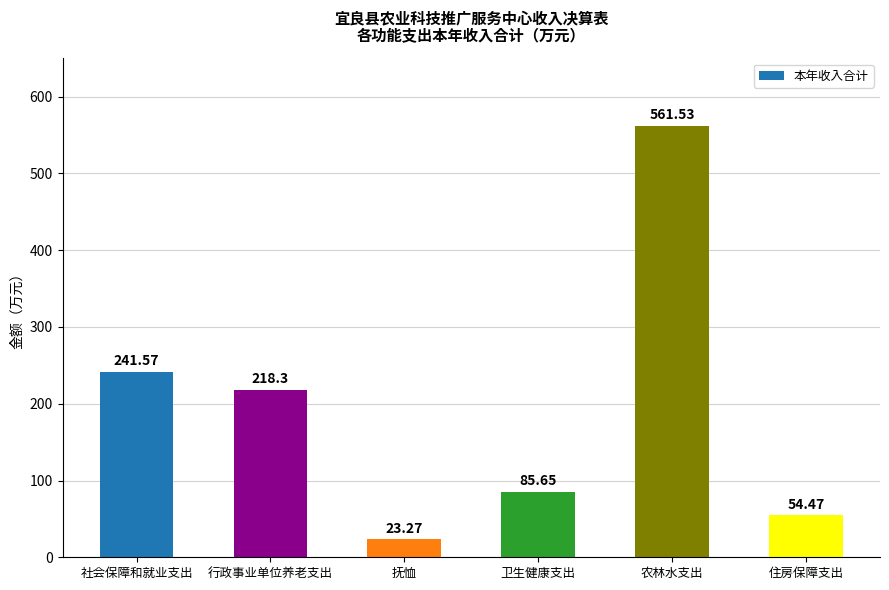

What is the label of the 2nd bar from the left?

行政事业单位养老支出